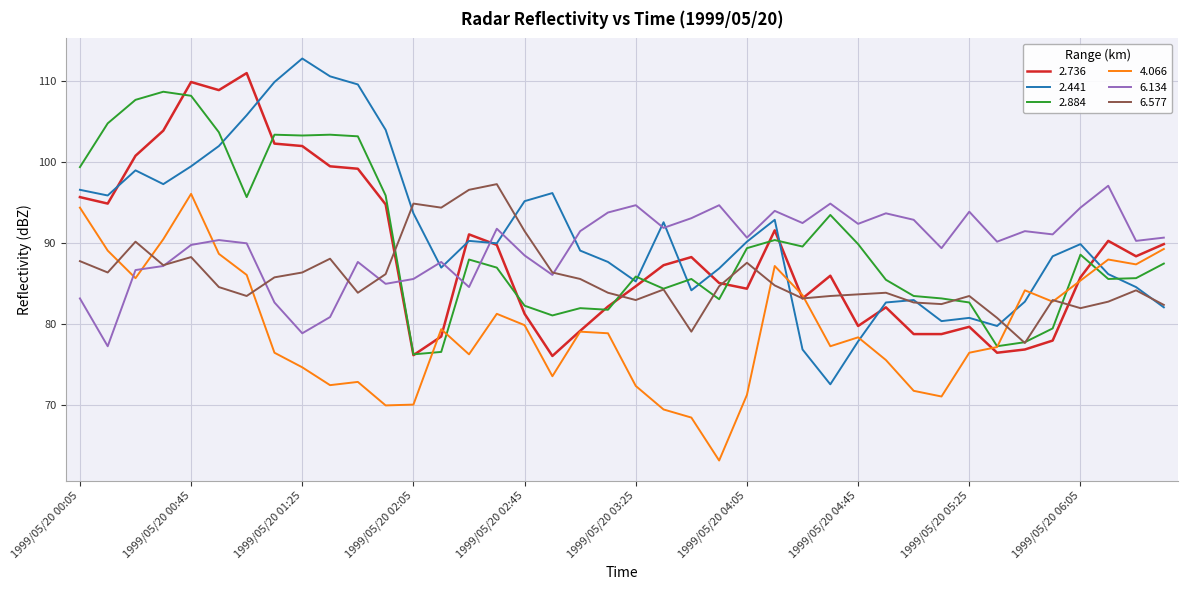

After their last crossing, which series has the higher values: 2.736 or 6.134?

6.134